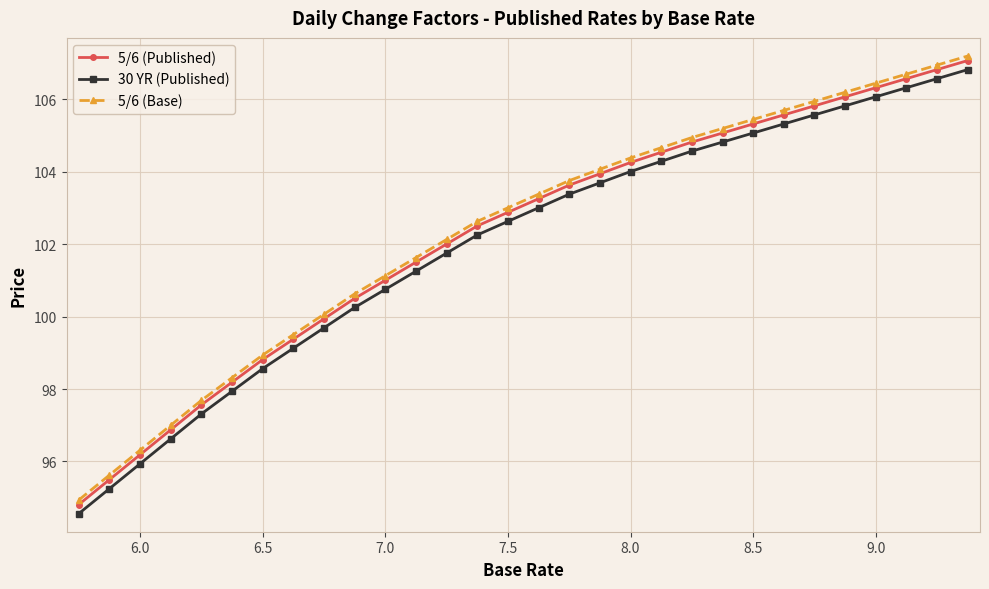

Is this an area chart (filled region under the line)?

No